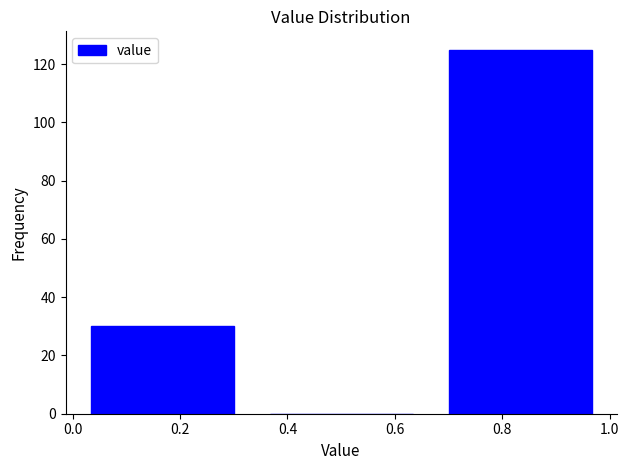

Over which range of the x-axis is the bar tallest?

0.66 to 1.00